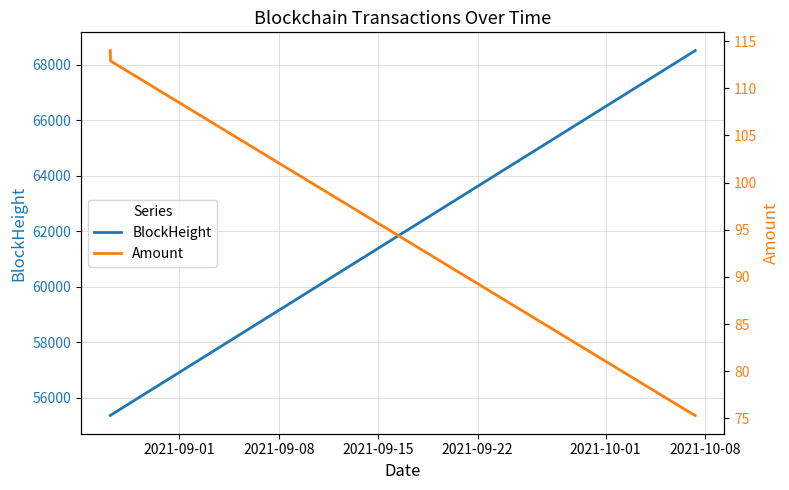

True or false: BlockHeight has more than 2 interior local peaks.

False